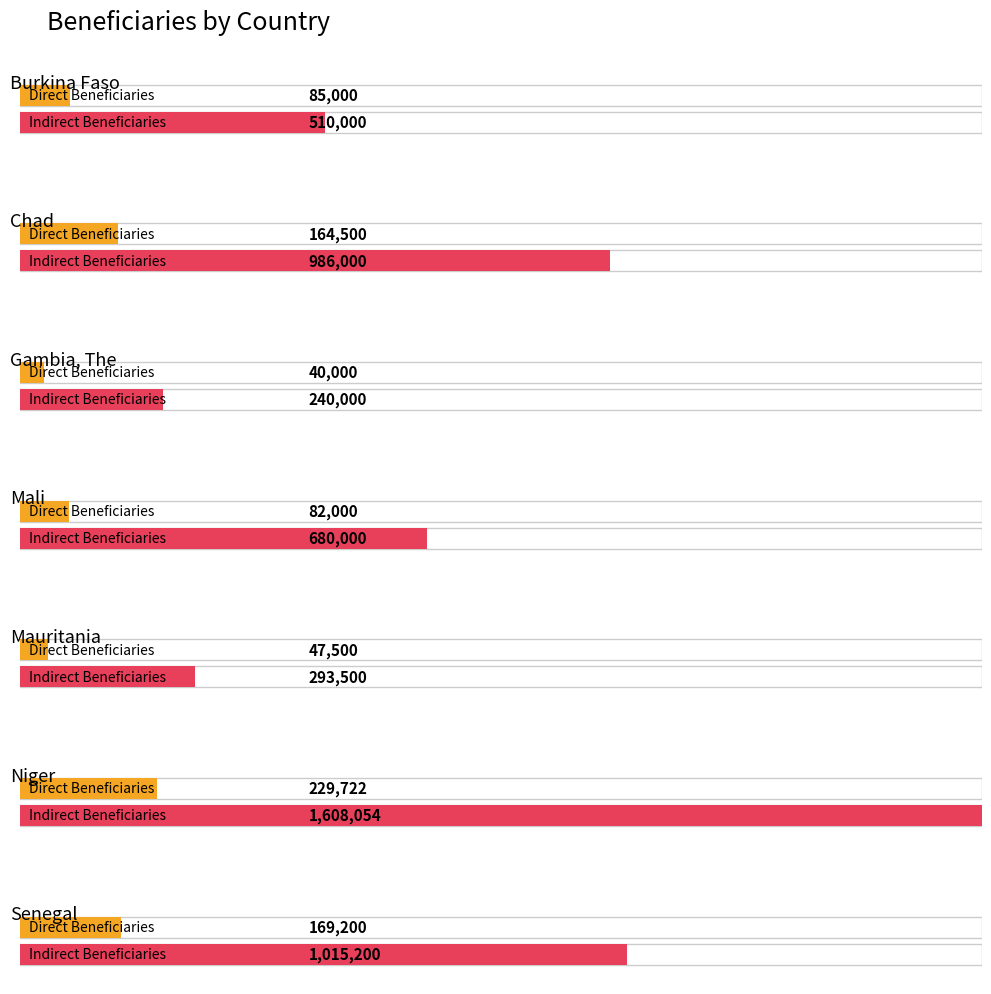

Where does the Direct Beneficiaries series first go above 85000?

Chad